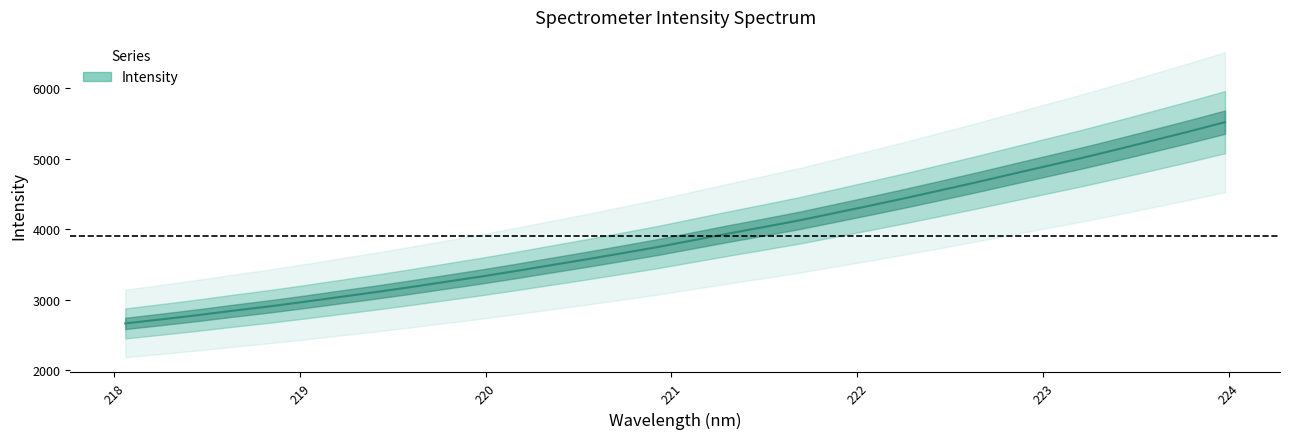

What is the value of the 29th point from the left?

5137.2